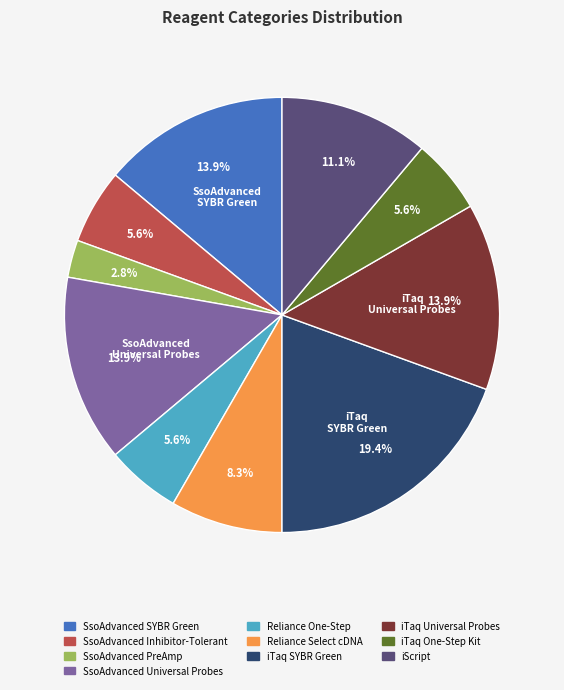

Does any single category account for the majority?

No